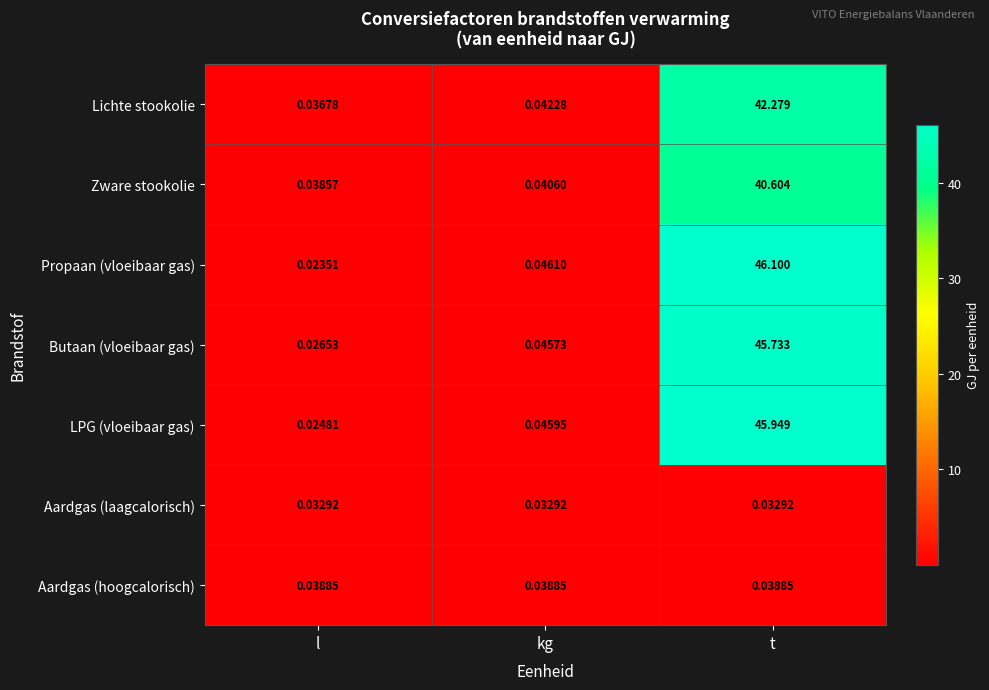

Which series has the widest spread of values?

Propaan (vloeibaar gas)